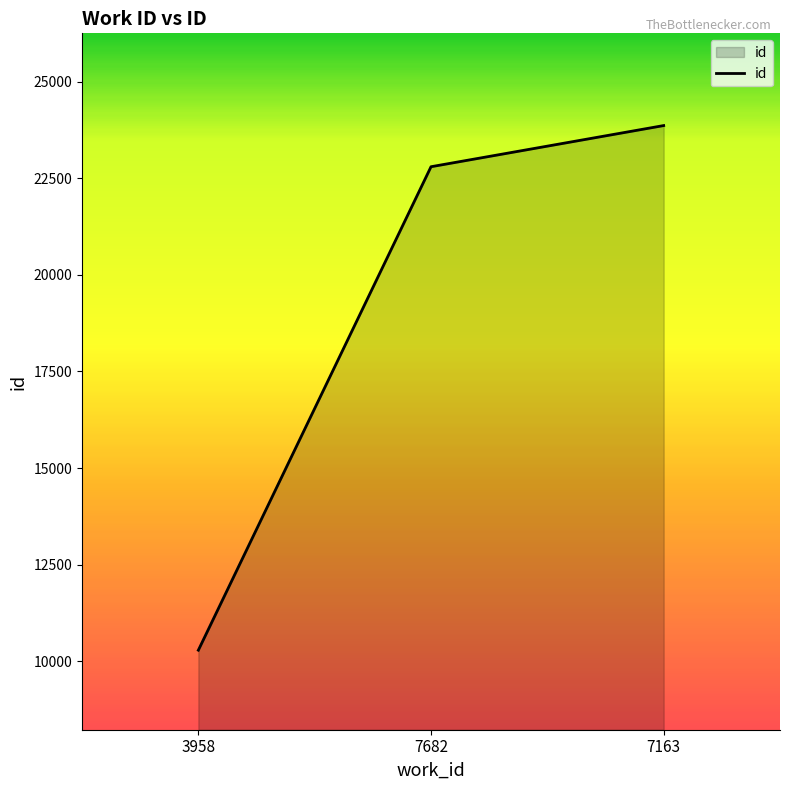

The value at 3958 is 15753. True or false?

False